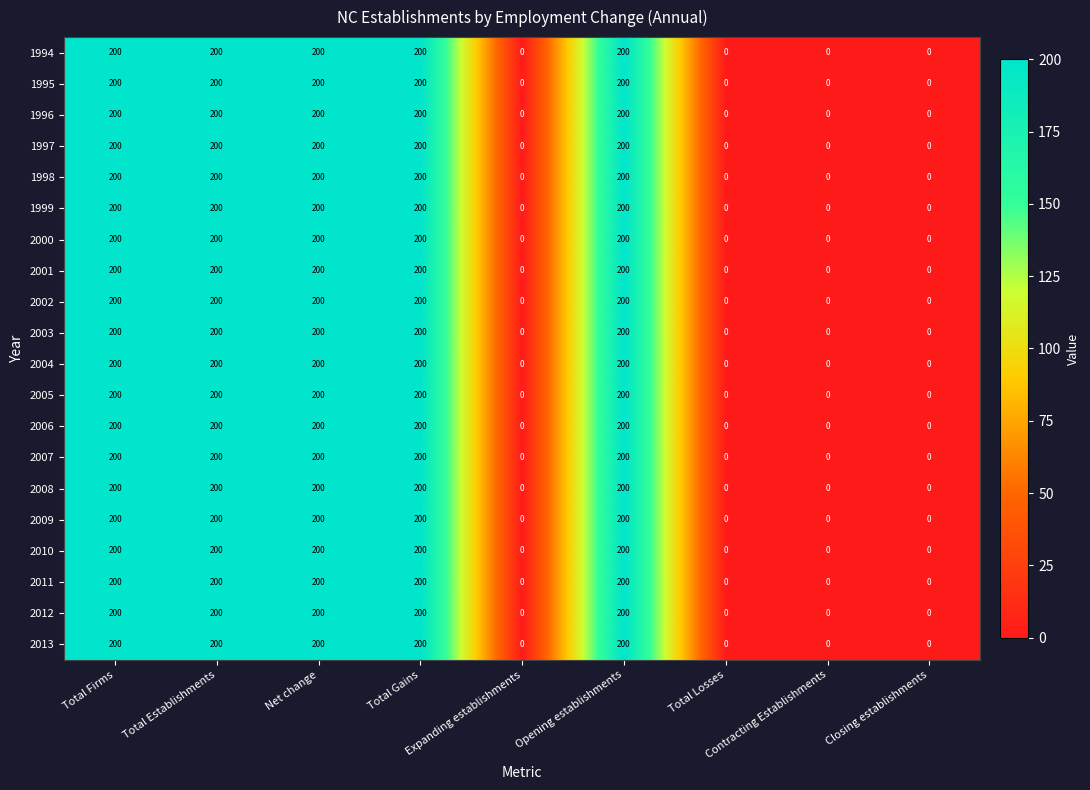

What is the highest value of the 2002 series?

200